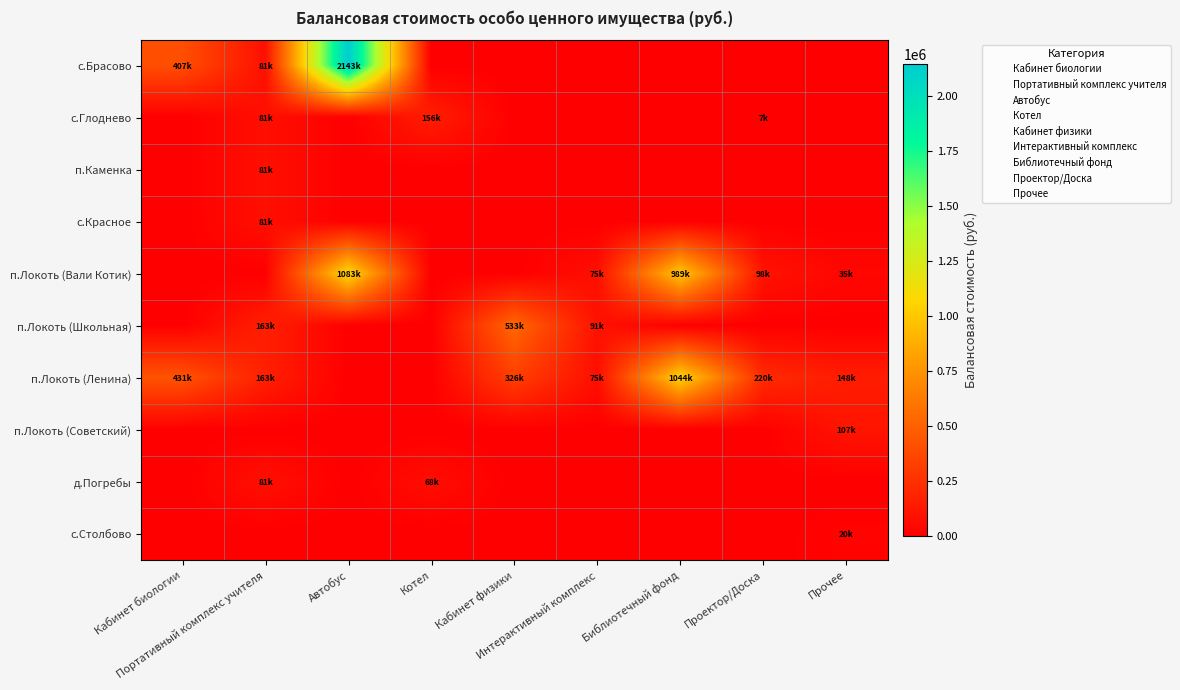

Reading left to right, transcribe all the data shown in this chart.

с.Брасово: Кабинет биологии=407373.3	Портативный комплекс учителя=81406.4	Автобус=2142675.0	Котел=0.0	Кабинет физики=0.0	Интерактивный комплекс=0.0	Библиотечный фонд=0.0	Проектор/Доска=0.0	Прочее=0.0
с.Глоднево: Кабинет биологии=0.0	Портативный комплекс учителя=81406.4	Автобус=0.0	Котел=156350.0	Кабинет физики=0.0	Интерактивный комплекс=0.0	Библиотечный фонд=0.0	Проектор/Доска=7436.0	Прочее=0.0
п.Каменка: Кабинет биологии=0.0	Портативный комплекс учителя=81406.4	Автобус=0.0	Котел=0.0	Кабинет физики=0.0	Интерактивный комплекс=0.0	Библиотечный фонд=0.0	Проектор/Доска=0.0	Прочее=0.0
с.Красное: Кабинет биологии=0.0	Портативный комплекс учителя=81406.4	Автобус=0.0	Котел=0.0	Кабинет физики=0.0	Интерактивный комплекс=0.0	Библиотечный фонд=0.0	Проектор/Доска=0.0	Прочее=0.0
п.Локоть (Вали Котик): Кабинет биологии=0.0	Портативный комплекс учителя=0.0	Автобус=1083000.0	Котел=0.0	Кабинет физики=0.0	Интерактивный комплекс=75440.0	Библиотечный фонд=989005.6	Проектор/Доска=98000.0	Прочее=35322.0
п.Локоть (Школьная): Кабинет биологии=0.0	Портативный комплекс учителя=162812.9	Автобус=0.0	Котел=0.0	Кабинет физики=533165.0	Интерактивный комплекс=90739.0	Библиотечный фонд=0.0	Проектор/Доска=0.0	Прочее=0.0
п.Локоть (Ленина): Кабинет биологии=430912.0	Портативный комплекс учителя=162812.9	Автобус=0.0	Котел=0.0	Кабинет физики=325897.5	Интерактивный комплекс=75440.0	Библиотечный фонд=1043775.4	Проектор/Доска=219512.0	Прочее=148151.4
п.Локоть (Советский): Кабинет биологии=0.0	Портативный комплекс учителя=0.0	Автобус=0.0	Котел=0.0	Кабинет физики=0.0	Интерактивный комплекс=0.0	Библиотечный фонд=0.0	Проектор/Доска=0.0	Прочее=107000.0
д.Погребы: Кабинет биологии=0.0	Портативный комплекс учителя=81406.4	Автобус=0.0	Котел=68000.0	Кабинет физики=0.0	Интерактивный комплекс=0.0	Библиотечный фонд=0.0	Проектор/Доска=0.0	Прочее=0.0
с.Столбово: Кабинет биологии=0.0	Портативный комплекс учителя=0.0	Автобус=0.0	Котел=0.0	Кабинет физики=0.0	Интерактивный комплекс=0.0	Библиотечный фонд=0.0	Проектор/Доска=0.0	Прочее=20406.1